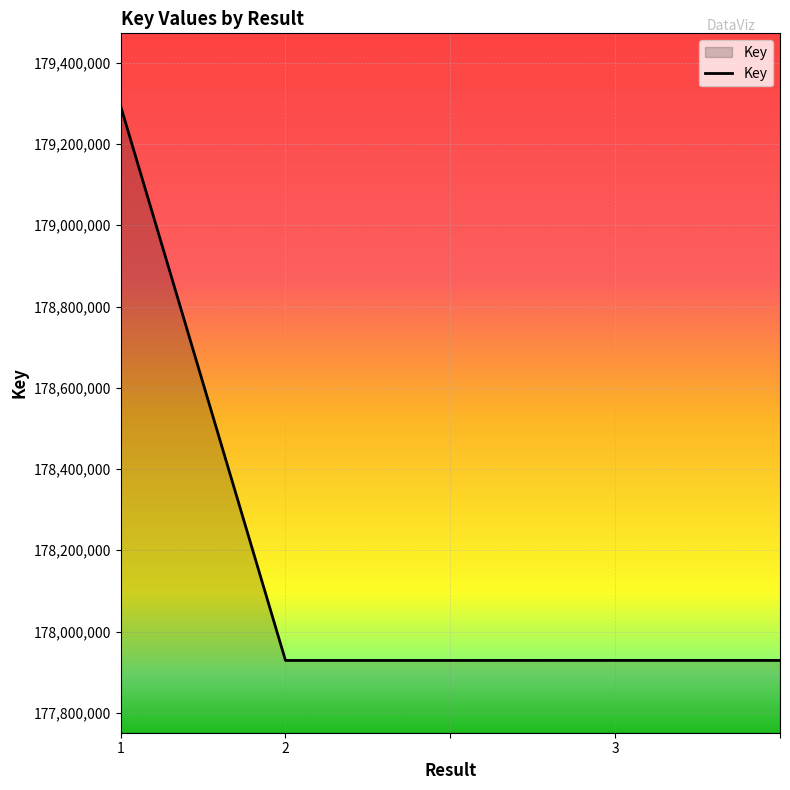

What is the difference between the maximum and minimum values?

1364415